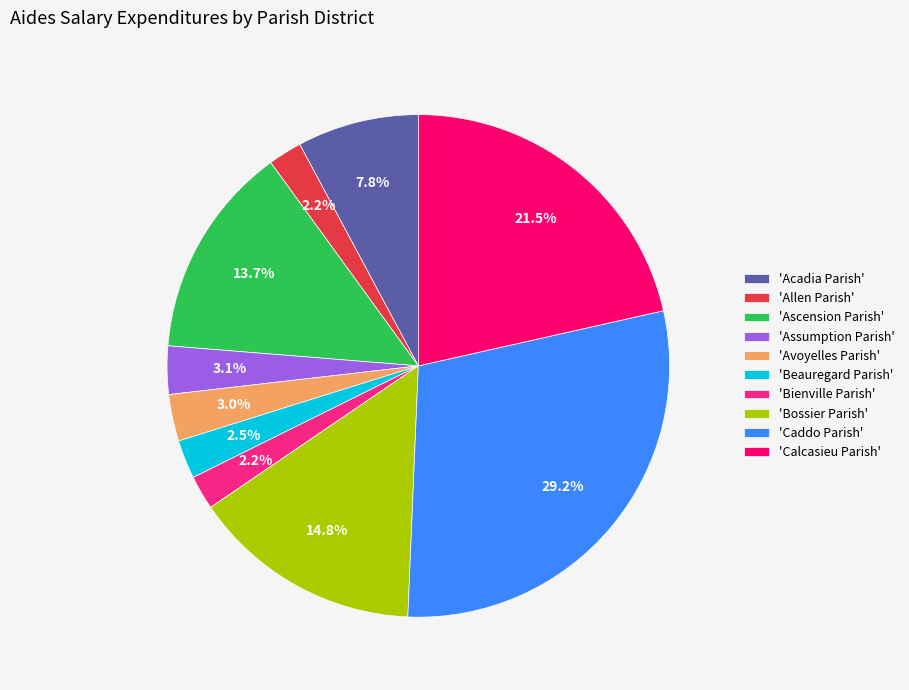

Approximately how many times larger is the value at 'Bossier Parish' compared to 'Acadia Parish'?

1.9